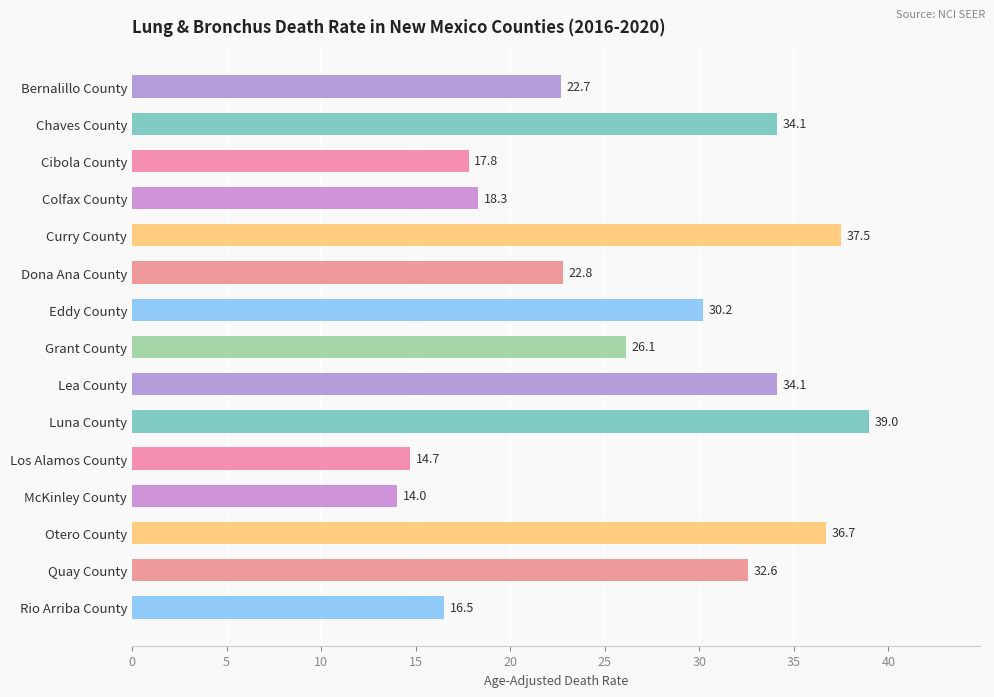

What is the difference between the maximum and minimum values?

25.0